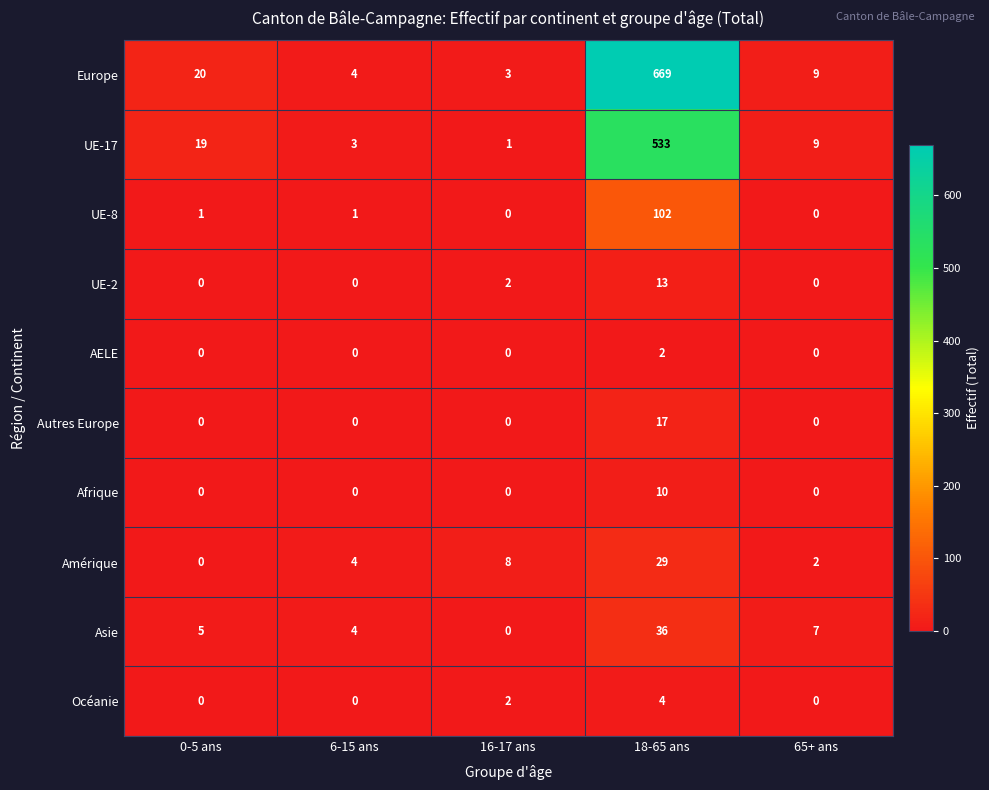

Which label corresponds to the largest value in the chart?

18-65 ans